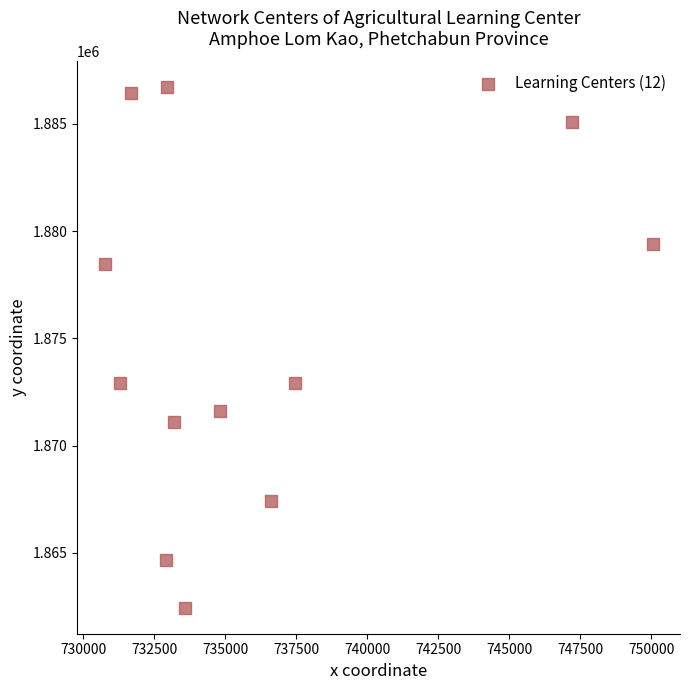

What is the range of Y values (max minus min)?

24260